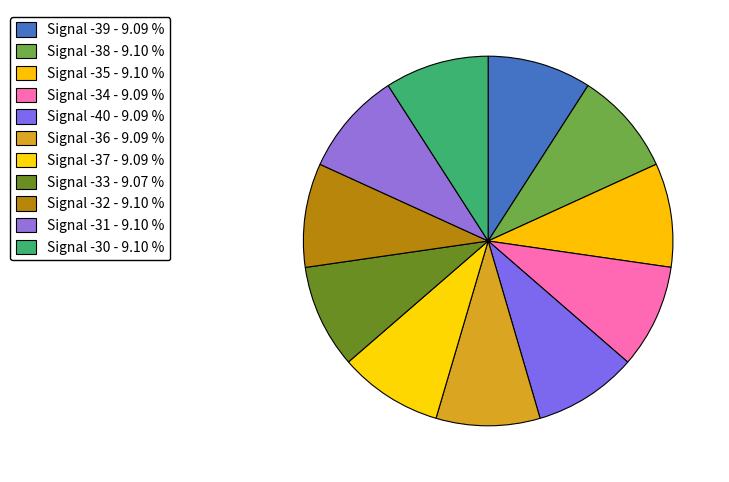

Count the number of slices in the pie.

11